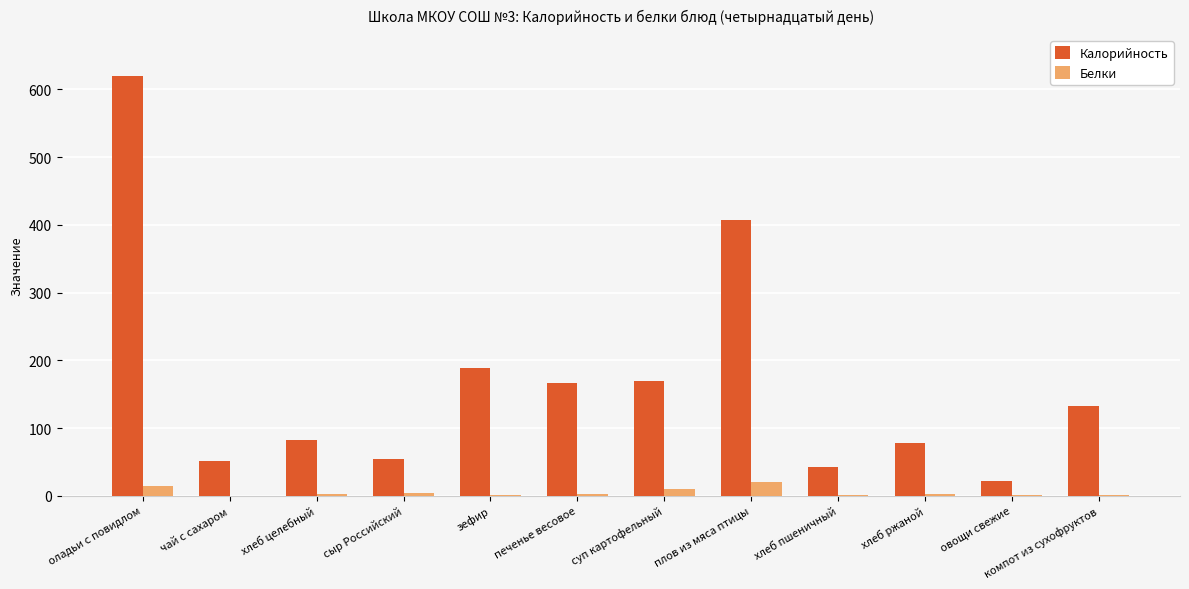

Which series changed the most between оладьи с повидлом and компот из сухофруктов?

Калорийность